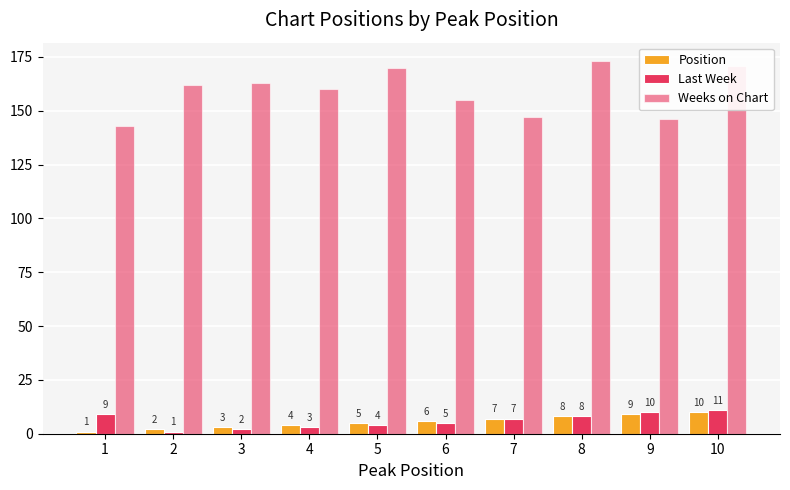

How many bars are there in each group?

3